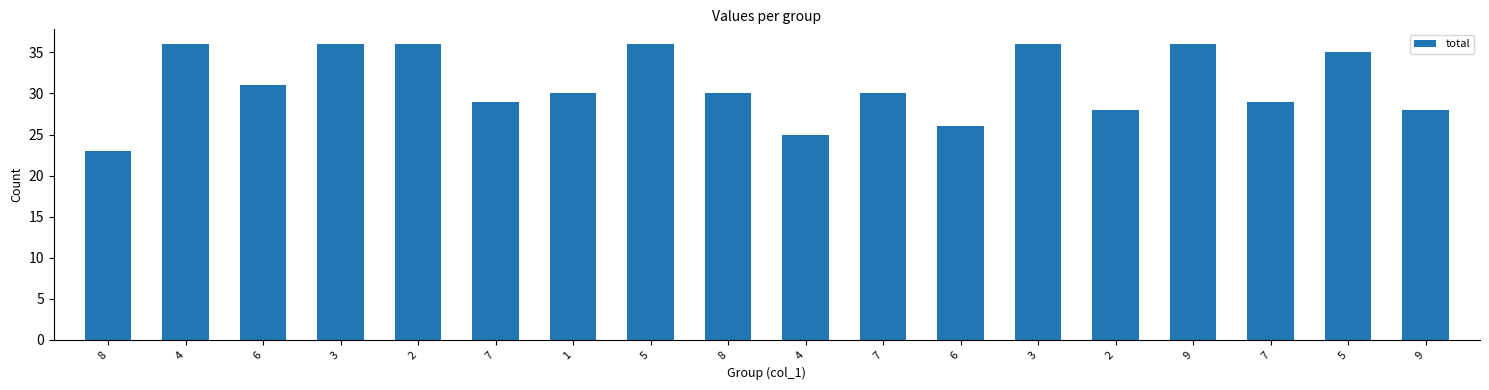

Are the bars grouped side by side (vs. stacked)?

No